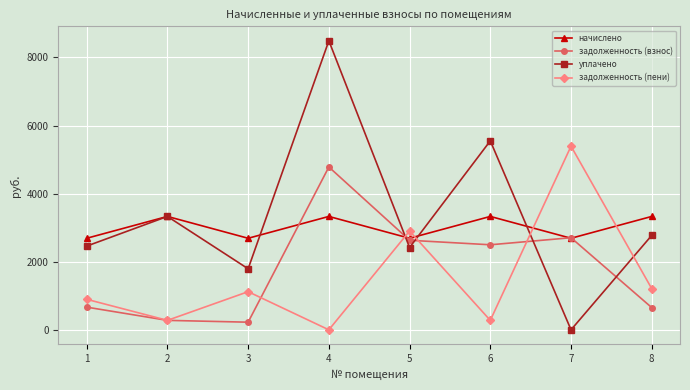

What is the total value across all series at 3?

5826.6